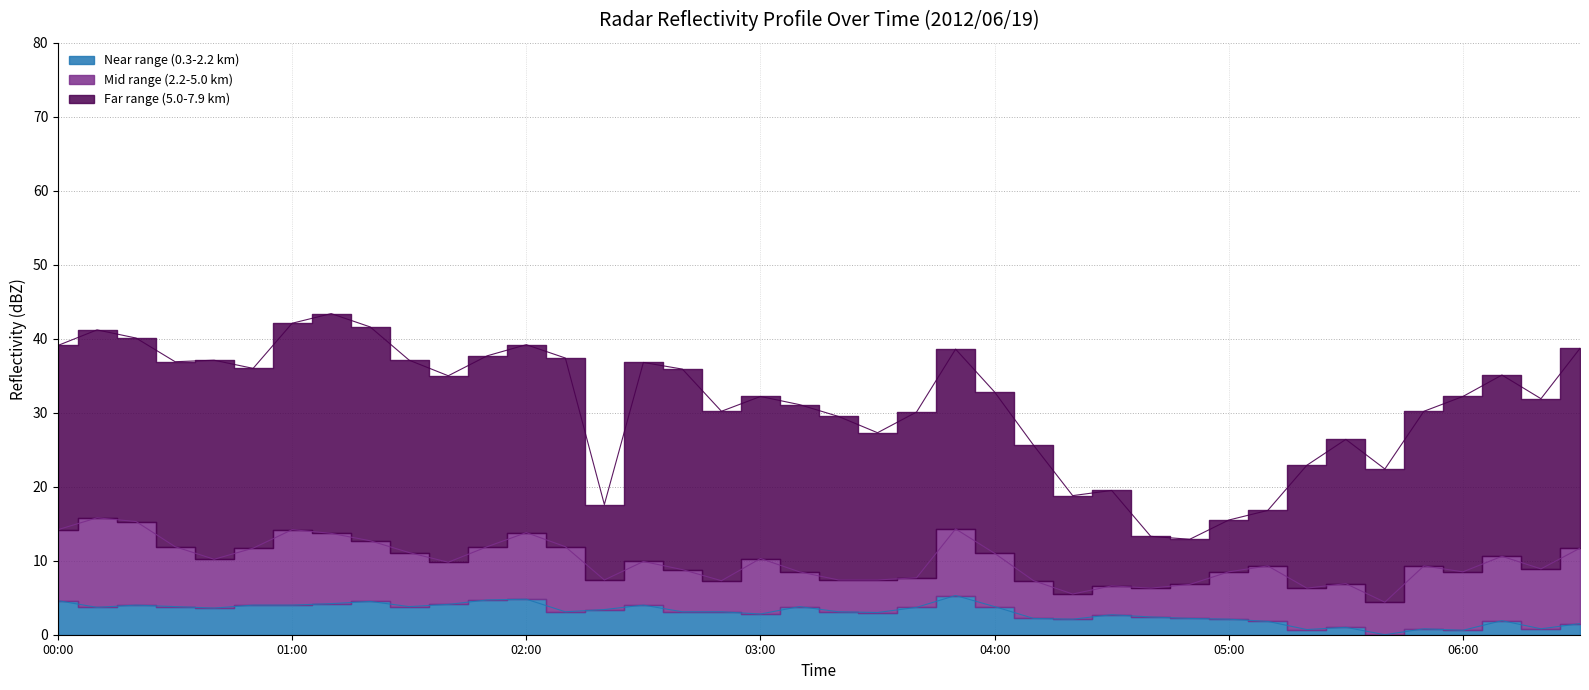

True or false: Far range (5.0-7.9 km) and Mid range (2.2-5.0 km) intersect in this chart.

False